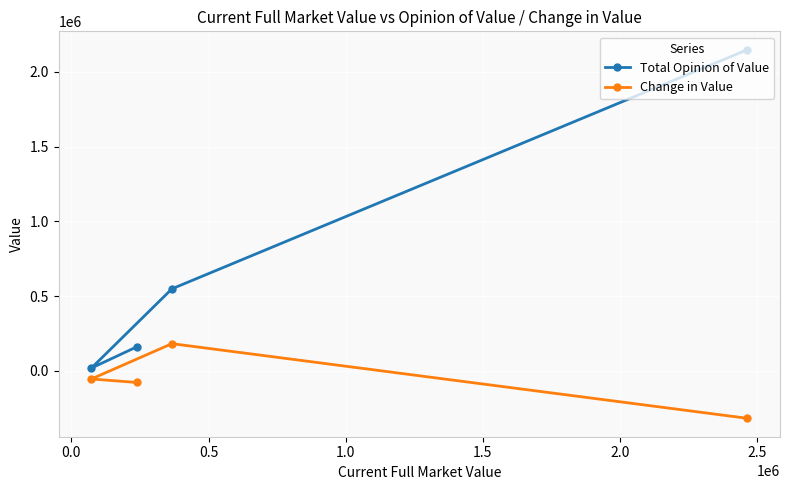

What are all the series names shown in the legend?

Total Opinion of Value, Change in Value